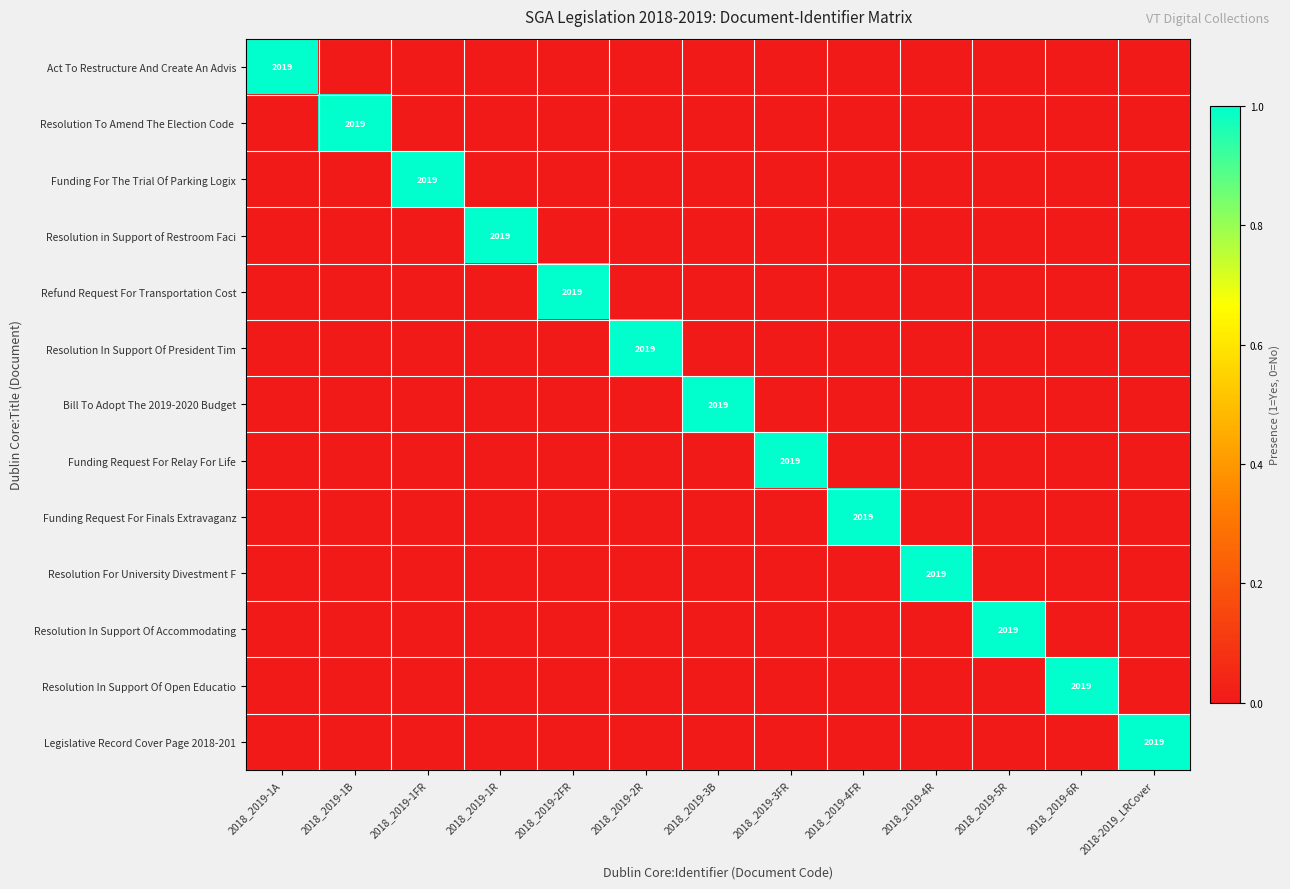

At 2018_2019-4R, list the series in order from largest to smallest.

Resolution For University Divestment F, Act To Restructure And Create An Advis, Resolution To Amend The Election Code, Funding For The Trial Of Parking Logix, Resolution in Support of Restroom Faci, Refund Request For Transportation Cost, Resolution In Support Of President Tim, Bill To Adopt The 2019-2020 Budget, Funding Request For Relay For Life, Funding Request For Finals Extravaganz, Resolution In Support Of Accommodating, Resolution In Support Of Open Educatio, Legislative Record Cover Page 2018-201